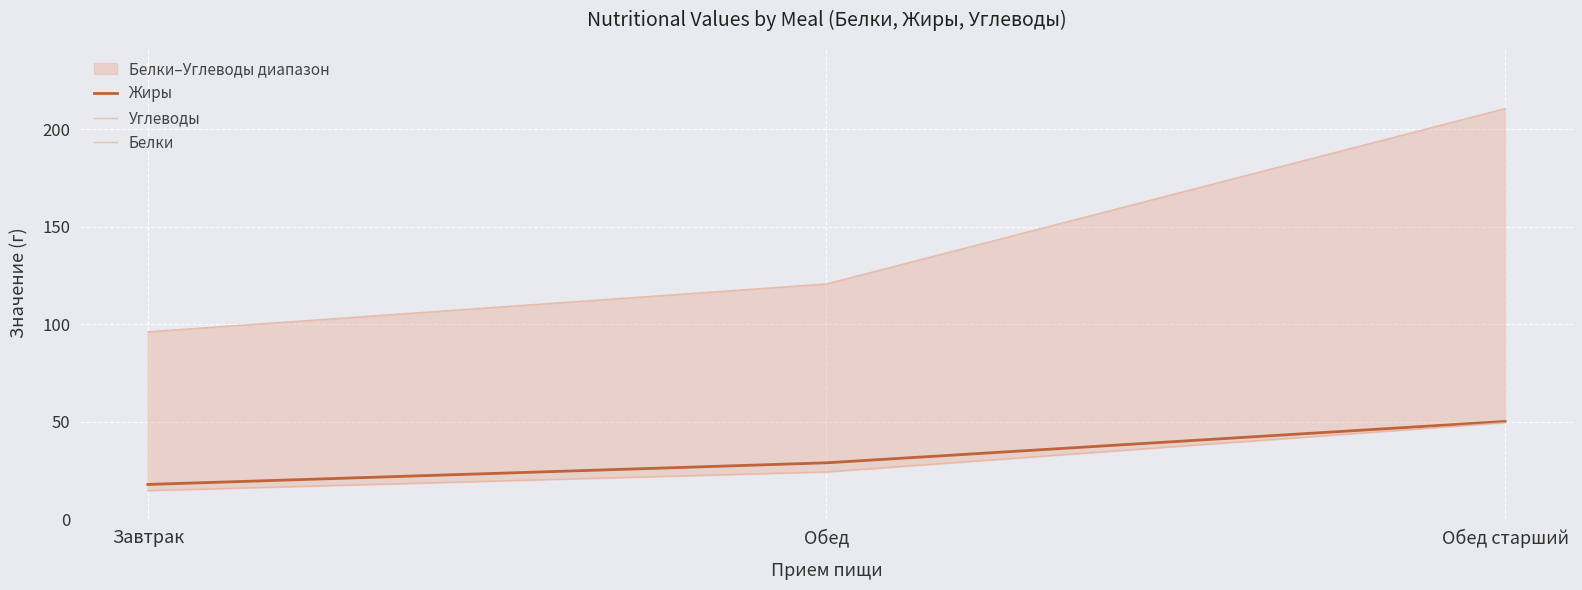

Is the value of Углеводы at Обед greater than the value of Белки at Обед старший?

Yes